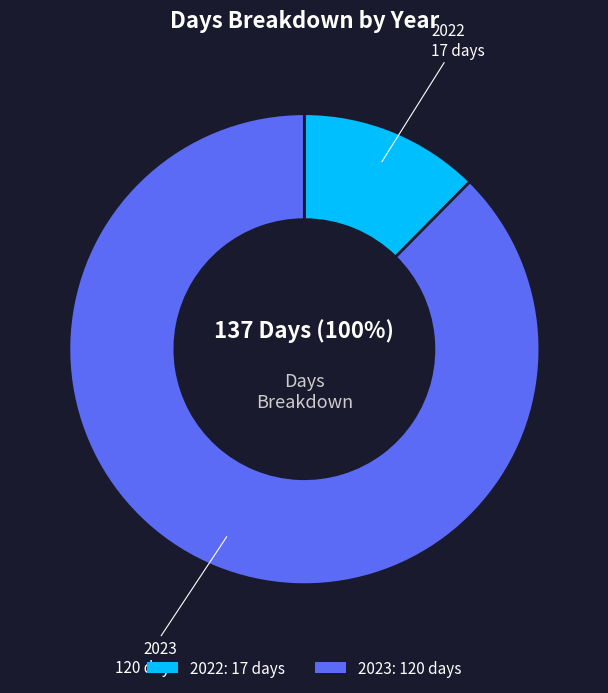

Does 2023 represent more than half of the total?

Yes